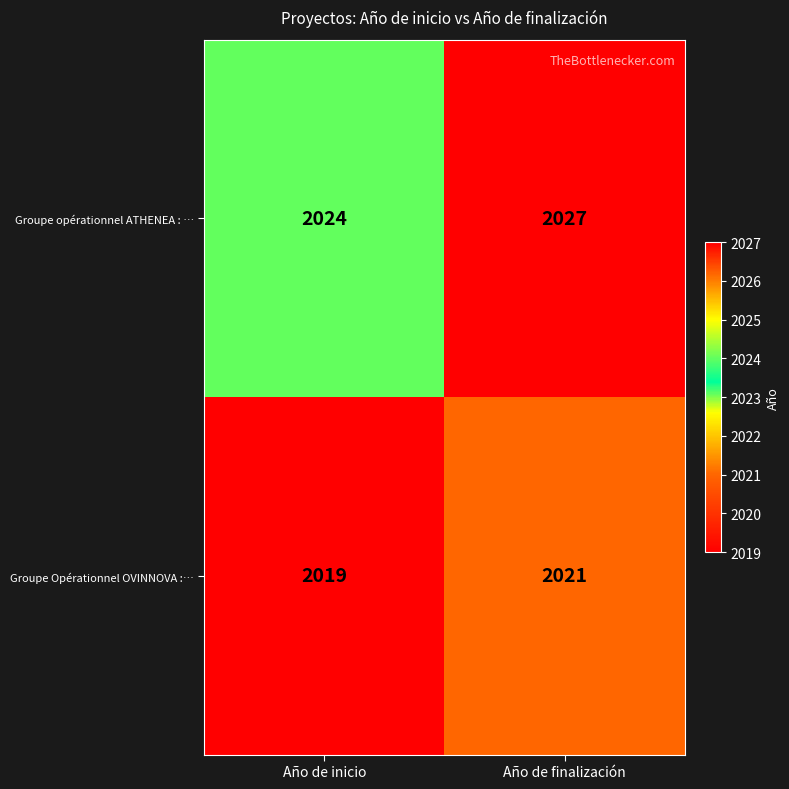

What is the lowest value of the Groupe Opérationnel OVINNOVA :… series?

2019